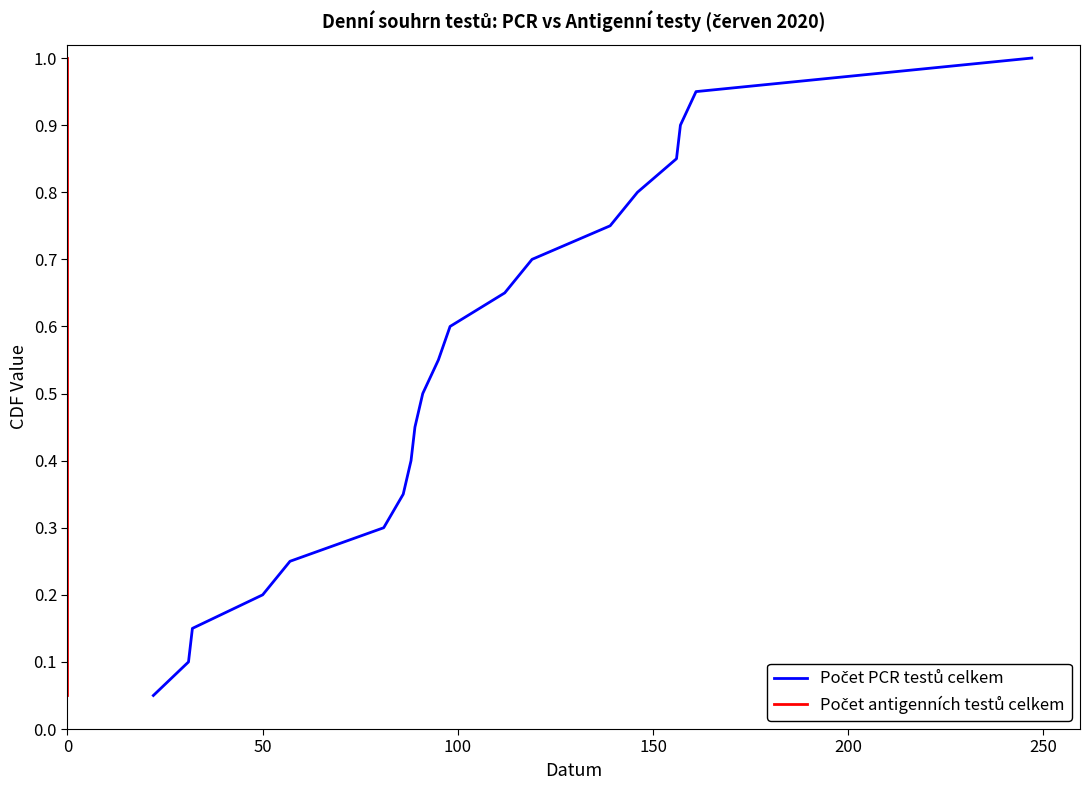

Does the chart display data point markers on the line(s)?

No